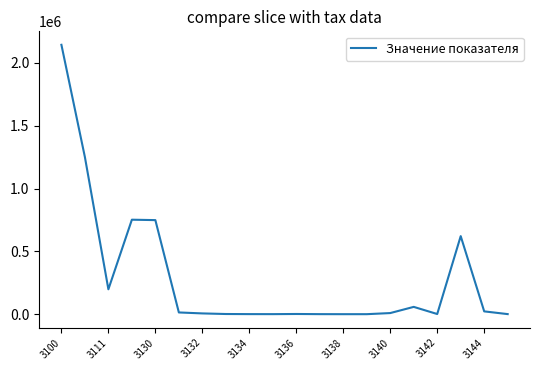

What is the greatest value displayed?

2143729